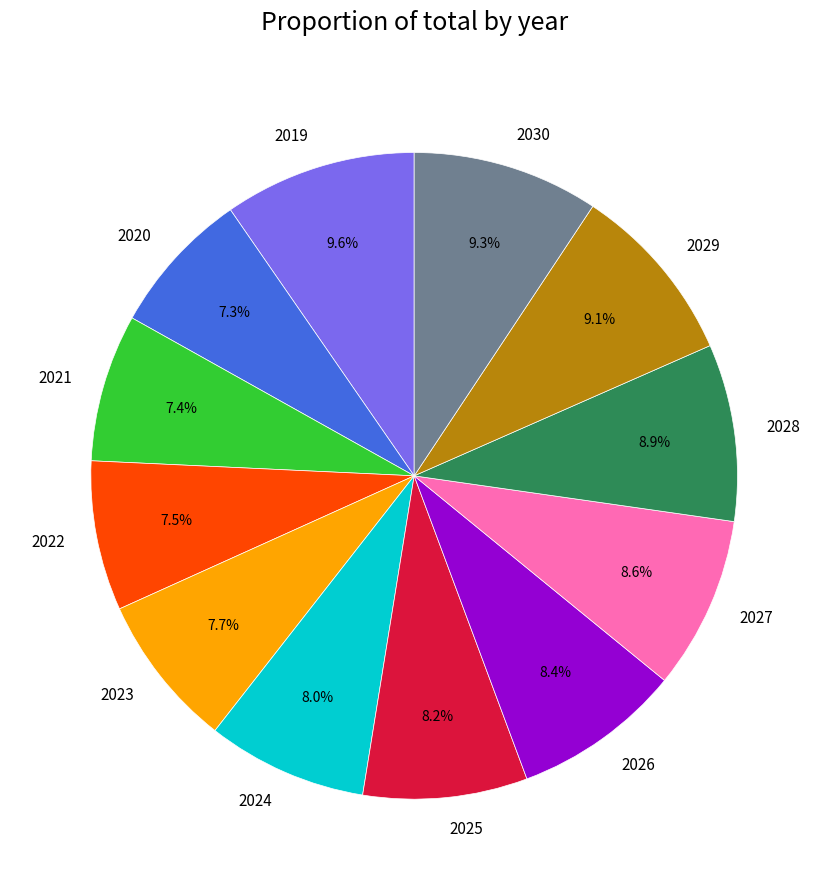

Combined, what portion of the pie is 2024 and 2030?

17.3%